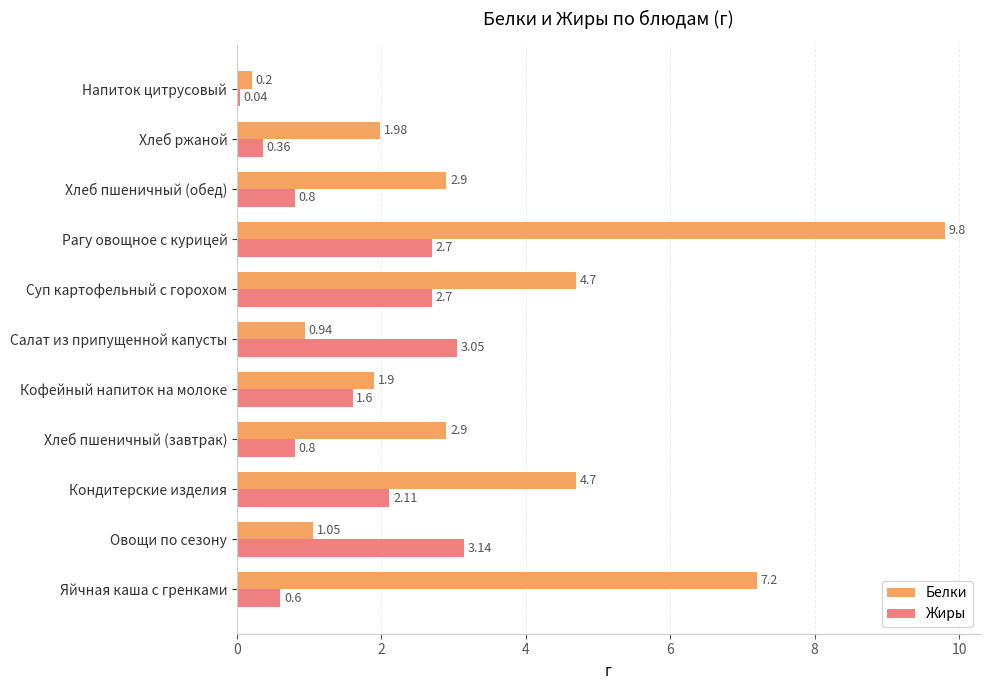

What is the difference between the maximum and minimum values in the Белки series?

9.6